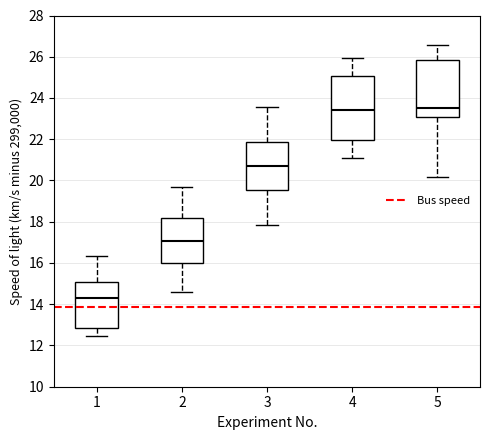

Reading left to right, read every box against the y-axis: the position of its median line, the range the box covers, and the ends of its whiskers. The values are not printed on the chart, so give them approximately, as read against the axis.

1: median 14.2, box 12.8 to 15.0, whiskers 12.4 to 16.4
2: median 17.0, box 16.0 to 18.2, whiskers 14.6 to 19.6
3: median 20.6, box 19.6 to 21.8, whiskers 17.8 to 23.6
4: median 23.4, box 22.0 to 25.0, whiskers 21.0 to 26.0
5: median 23.6, box 23.0 to 25.8, whiskers 20.2 to 26.6